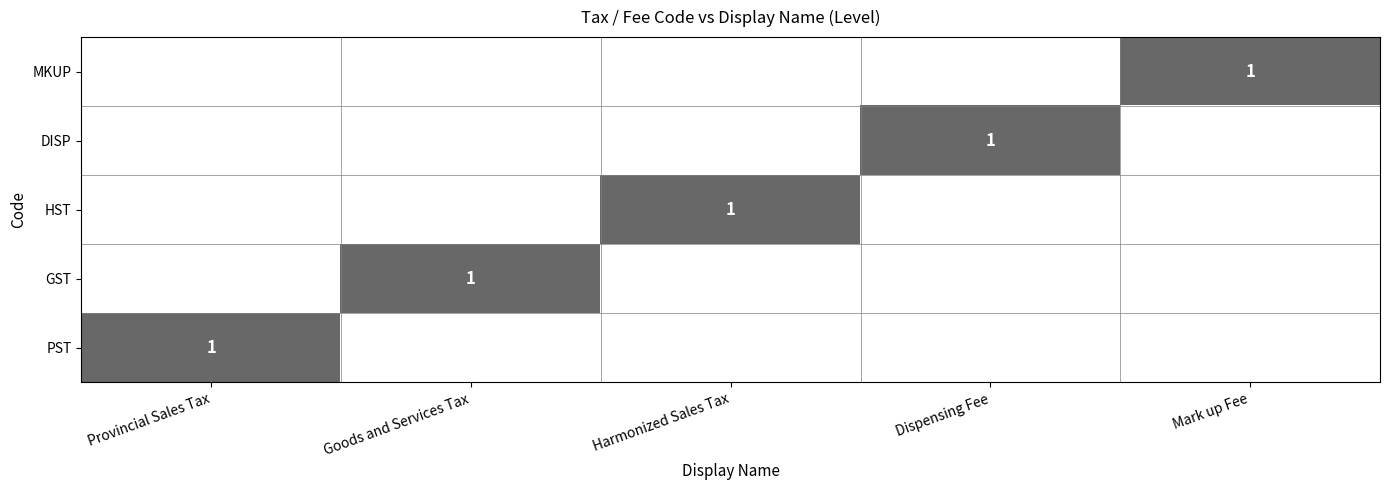

The DISP series shows 2 at Dispensing Fee. True or false?

False